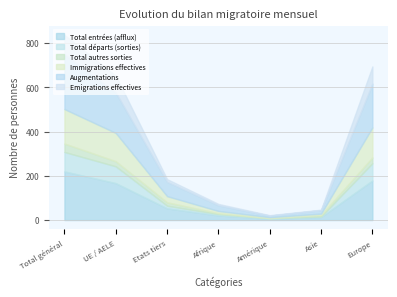

Reading left to right, extract all data points from this chart.

Total entrées (afflux): 220	167	53	21	6	14	179
Total départs (sorties): 88	76	12	6	2	2	78
Total autres sorties: 38	23	15	4	1	7	26
Immigrations effectives: 156	128	28	10	4	6	136
Augmentations: 248	183	65	26	7	16	198
Emigrations effectives: 88	76	12	6	2	2	78